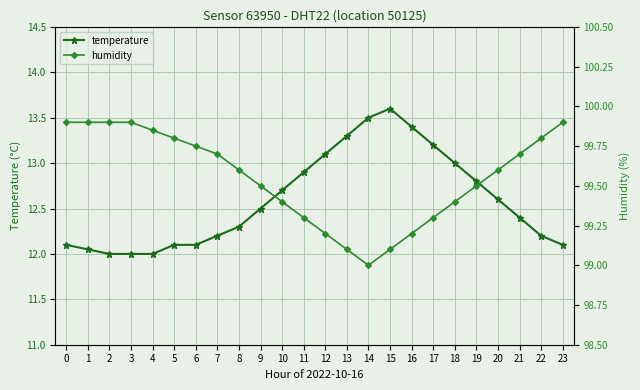

What value does the humidity series have at 8?

99.6